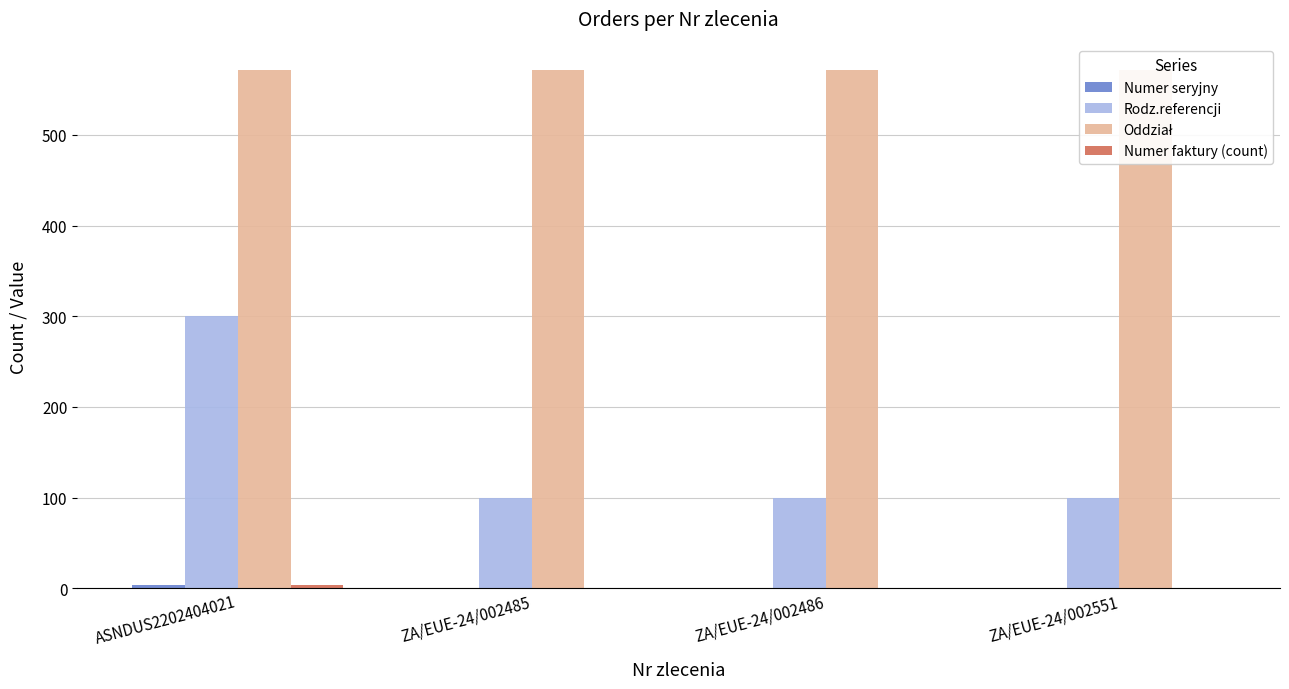

What is the difference between the maximum and minimum values in the Numer seryjny series?

3